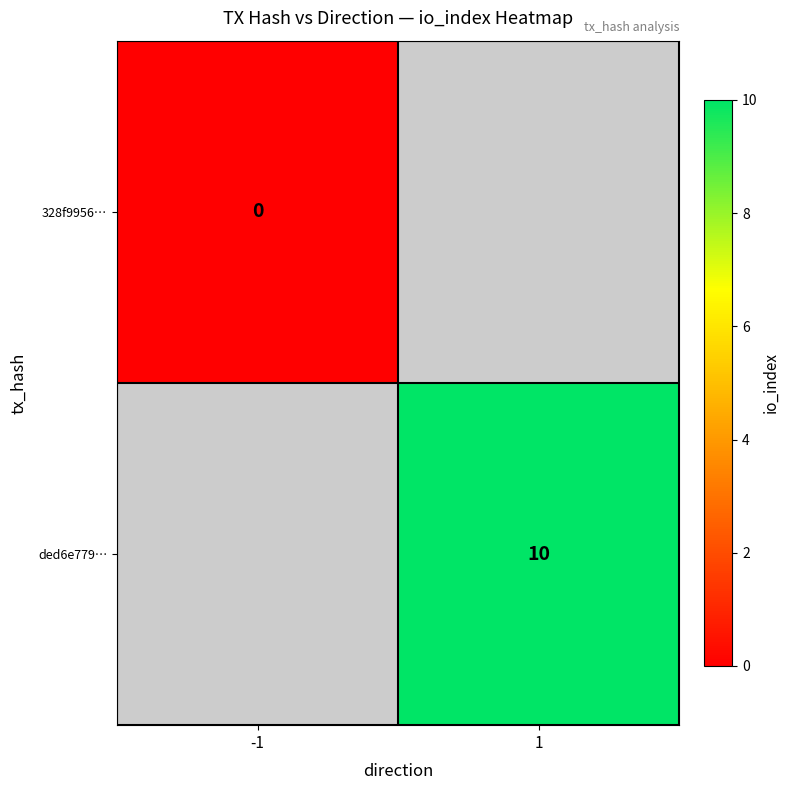

What is the greatest value displayed?

10.0